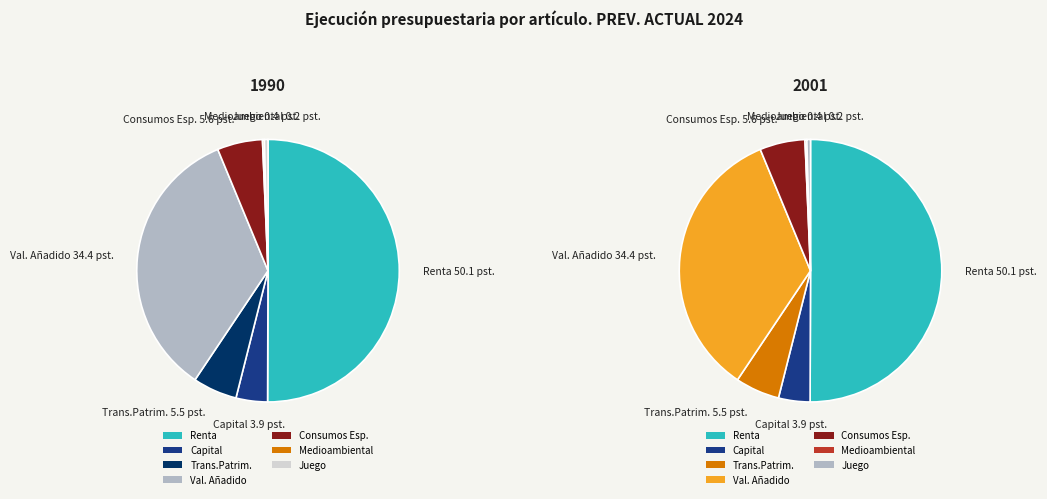

Rank the categories by value from lowest to highest.

IMPOSICIÓN MEDIOAMBIENTAL, IMPOSICIÓN SOBRE EL JUEGO, SOBRE EL CAPITAL, SOBRE TRANSMIS.PATRIM.Y ACTOS, SOBRE CONSUMOS ESPECÍFICOS, SOBRE EL VALOR AÑADIDO, SOBRE LA RENTA